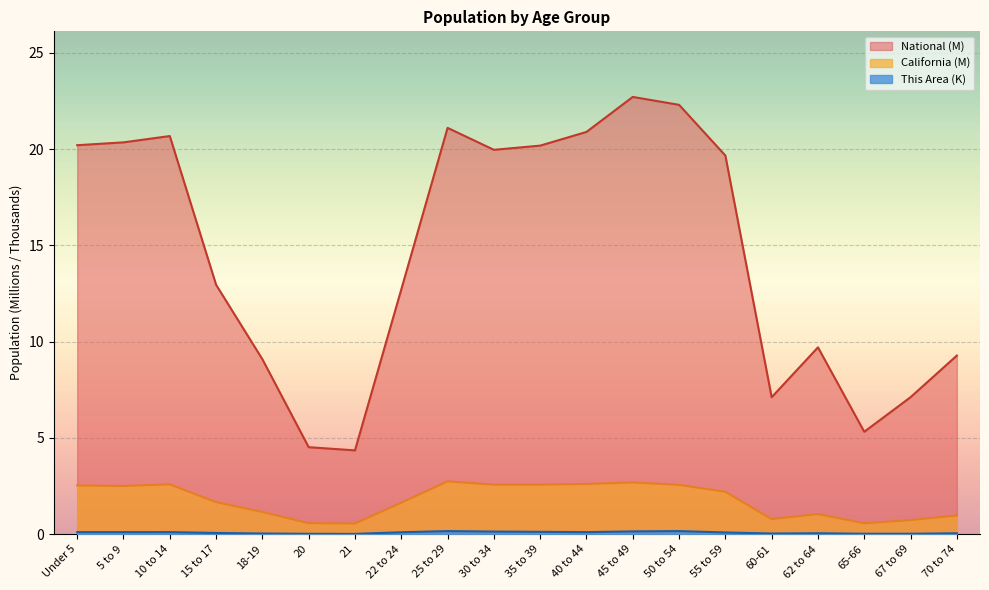

What is the spread (max minus min) of values at 55 to 59?

19.6